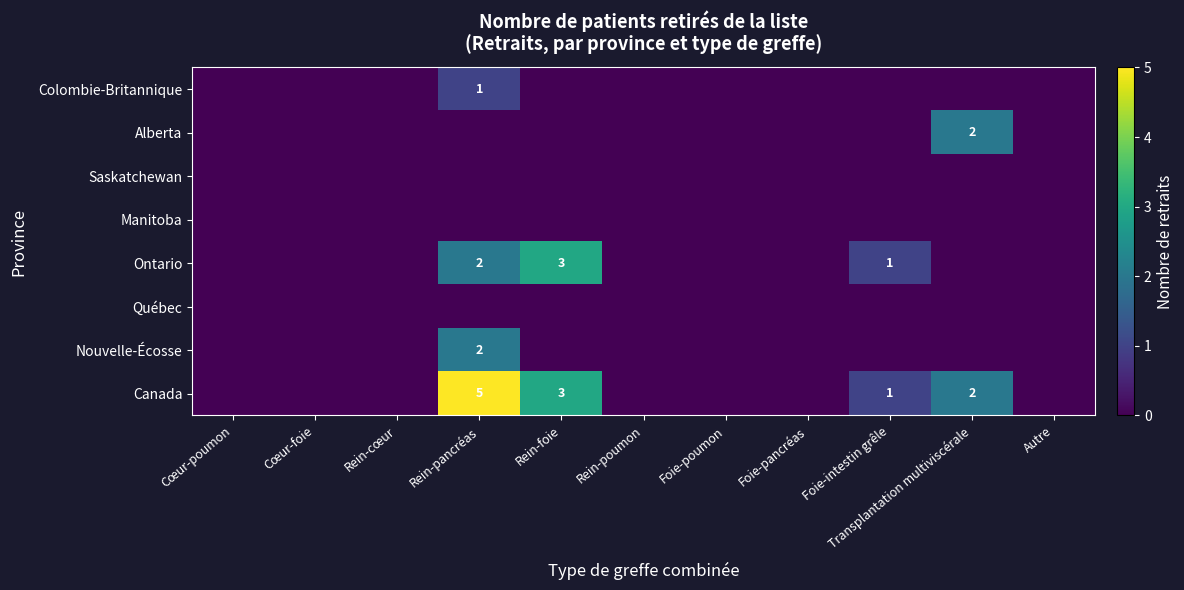

Rank the series at Cœur-poumon from highest to lowest value.

Colombie-Britannique, Alberta, Saskatchewan, Manitoba, Ontario, Québec, Nouvelle-Écosse, Canada